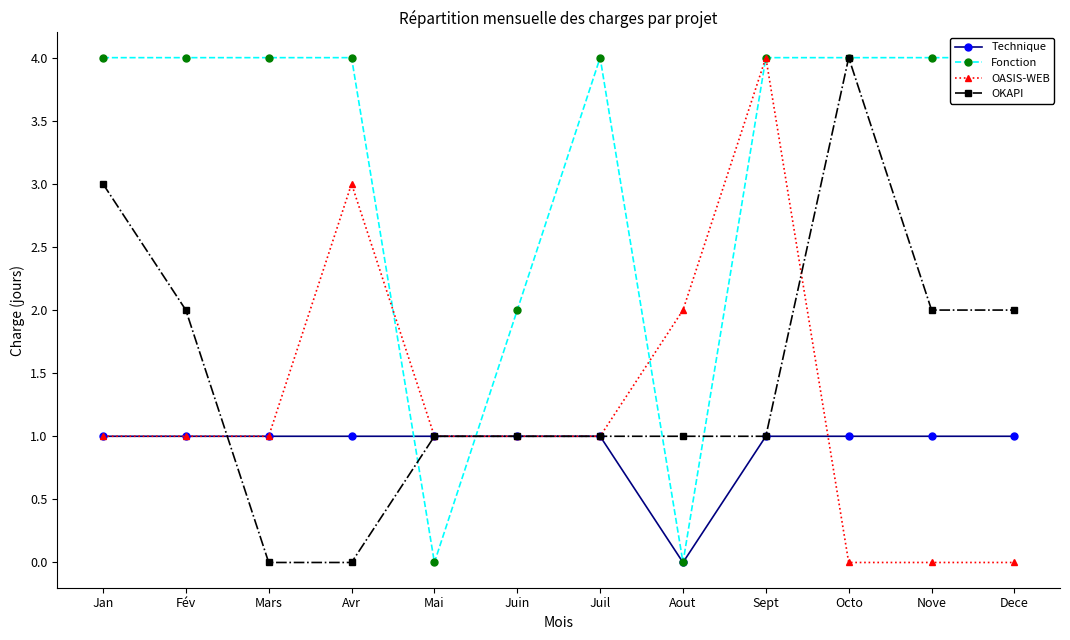

Is this an area chart (filled region under the line)?

No